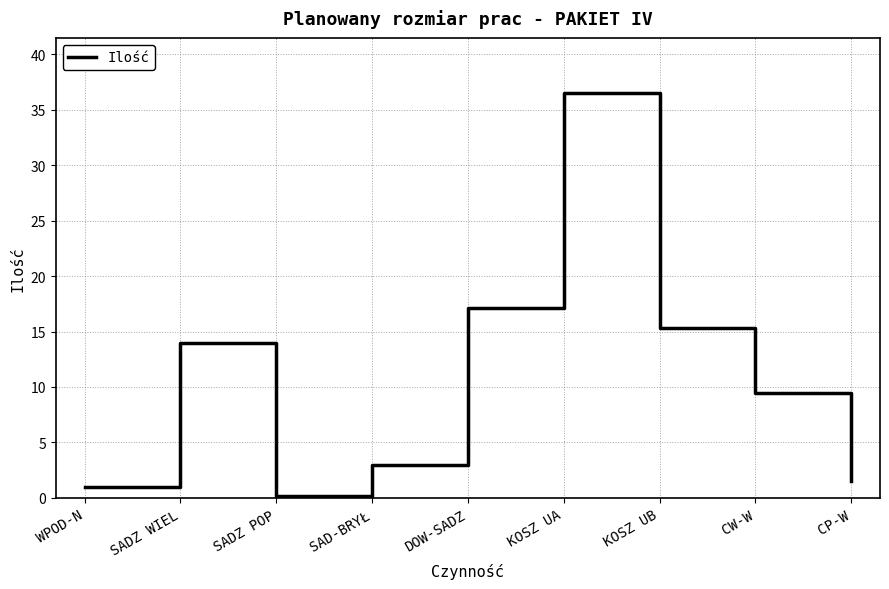

What is the difference between the maximum and second lowest values?

35.5